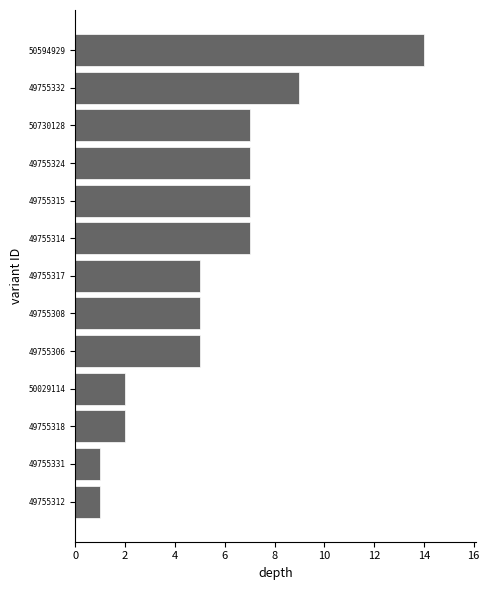

What is the sum of all values?

72